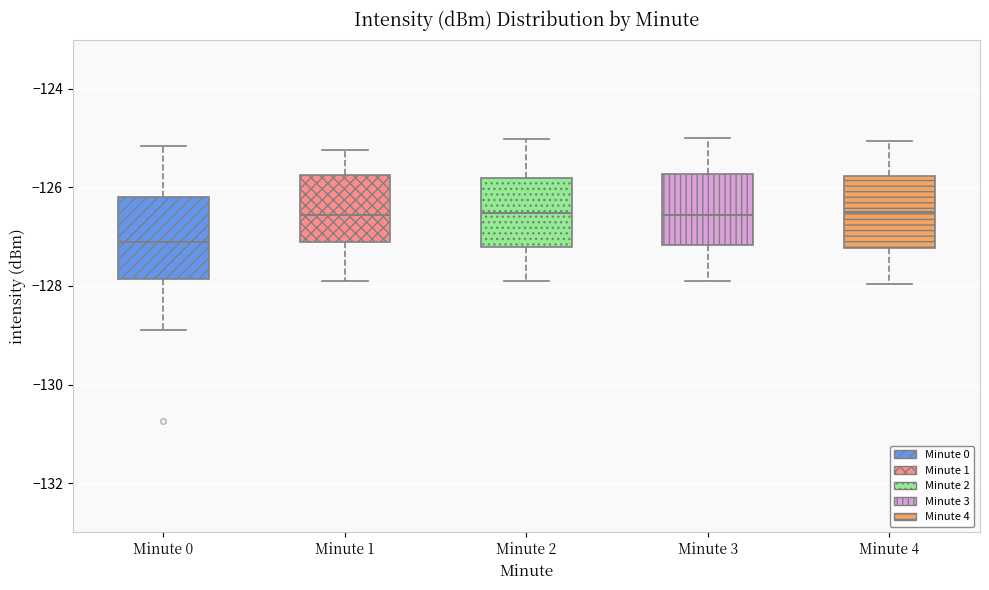

Reading left to right, read every box against the y-axis: the position of its median line, the range the box covers, and the ends of its whiskers. The values are not printed on the chart, so give them approximately, as read against the axis.

Minute 0: median -127.2, box -127.8 to -126.2, whiskers -128.8 to -125.2
Minute 1: median -126.6, box -127.2 to -125.8, whiskers -127.8 to -125.2
Minute 2: median -126.6, box -127.2 to -125.8, whiskers -128.0 to -125.0
Minute 3: median -126.6, box -127.2 to -125.8, whiskers -127.8 to -125.0
Minute 4: median -126.4, box -127.2 to -125.8, whiskers -128.0 to -125.0